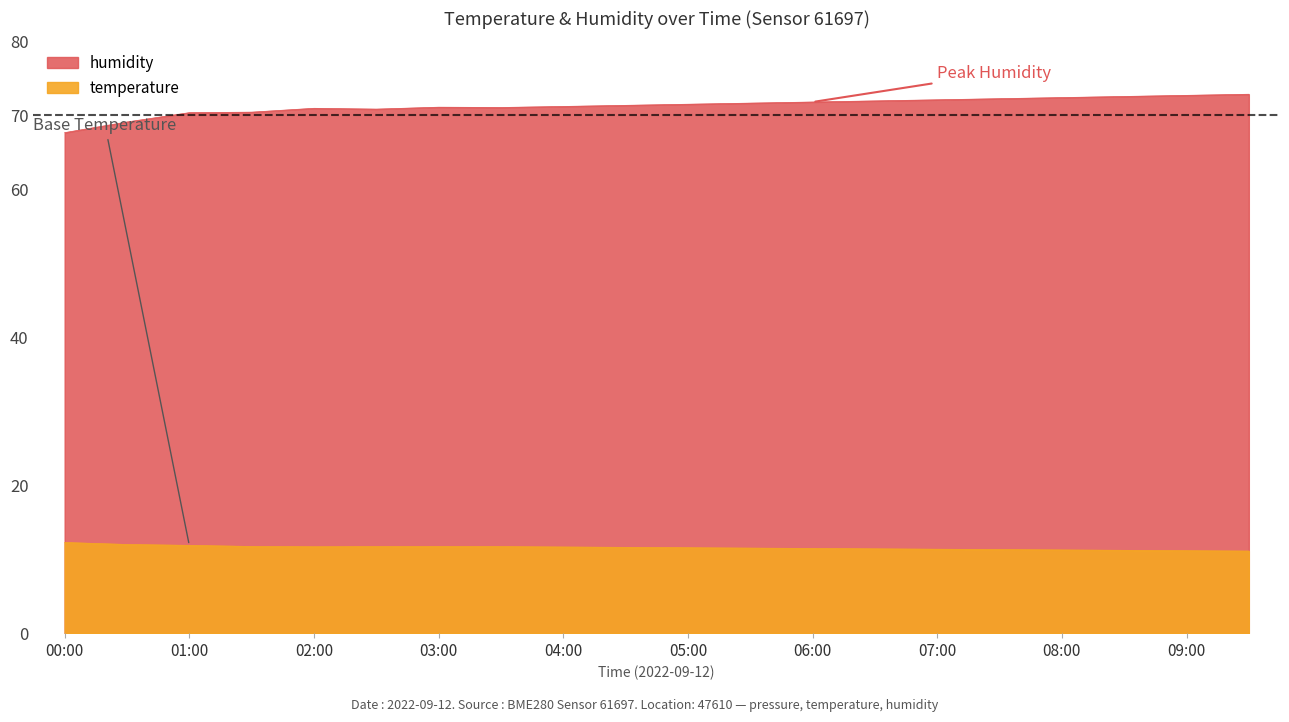

How many interior local valleys does the temperature series have?

1